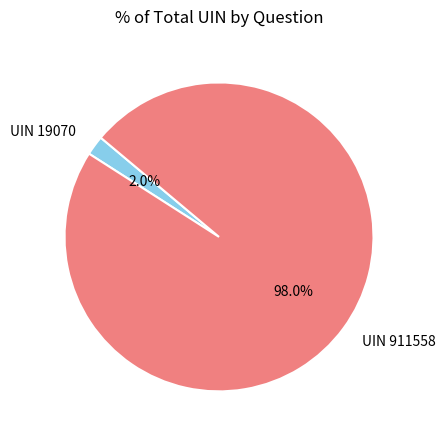

Rank the categories by value from lowest to highest.

UIN 19070, UIN 911558